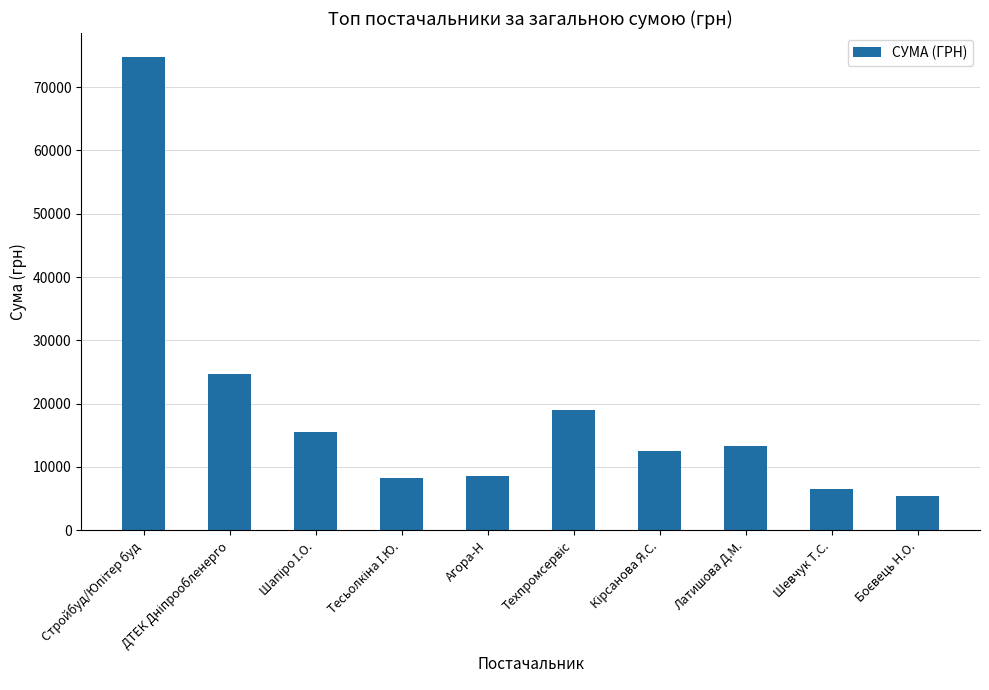

What is the value of the 1st bar from the left?

74813.2